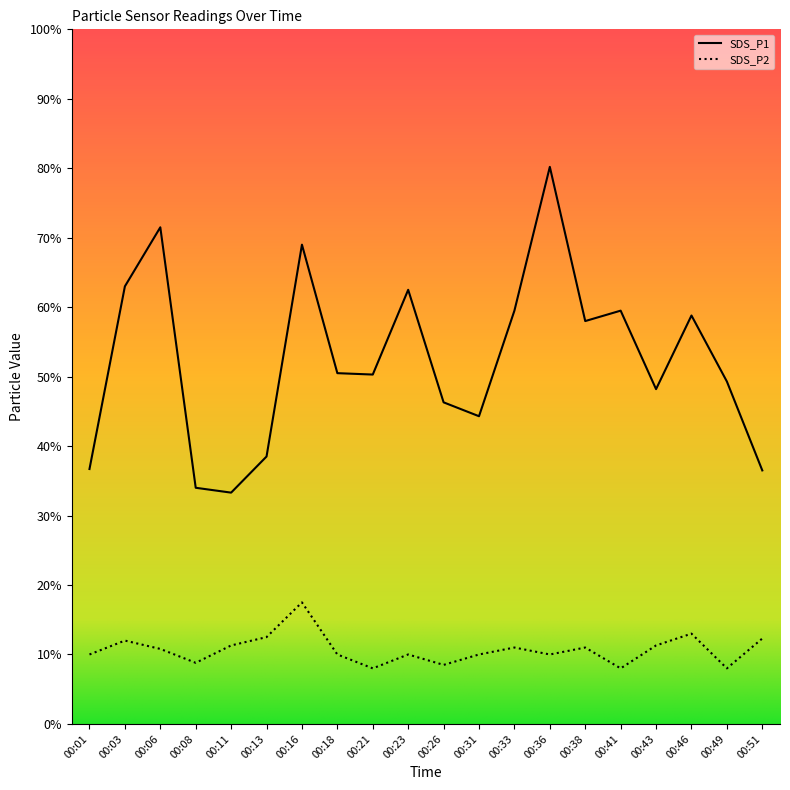

Reading right to left, transcribe all the data shown in this chart.

SDS_P1: 3.6	4.9	5.9	4.8	6.0	5.8	8.0	6.0	4.4	4.6	6.2	5.0	5.0	6.9	3.9	3.3	3.4	7.2	6.3	3.7
SDS_P2: 1.2	0.8	1.3	1.1	0.8	1.1	1.0	1.1	1.0	0.8	1.0	0.8	1.0	1.8	1.2	1.1	0.9	1.1	1.2	1.0